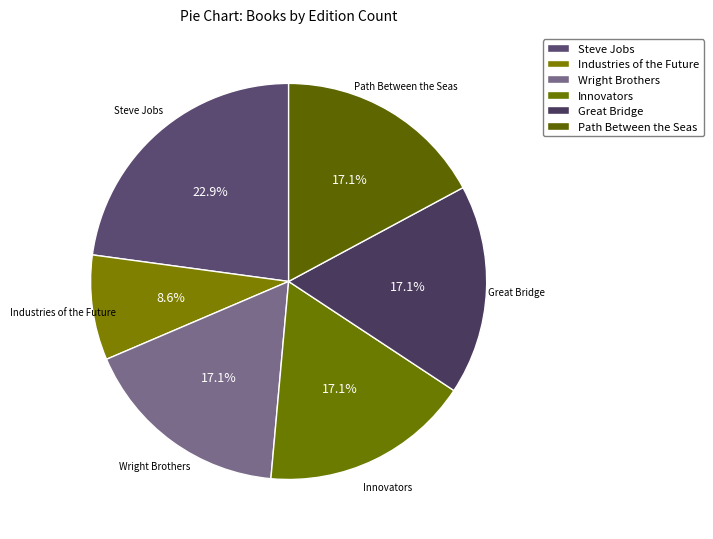

To the nearest percent, what portion does Path Between the Seas represent?

17%